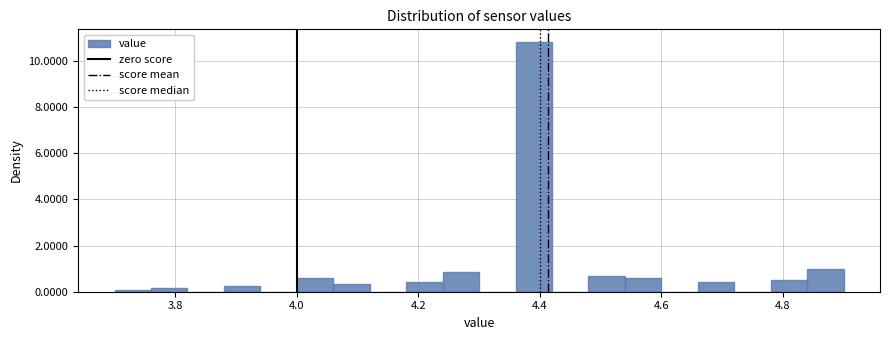

Read against the x-axis, roughly where is the centre of the tallest bar?

4.40